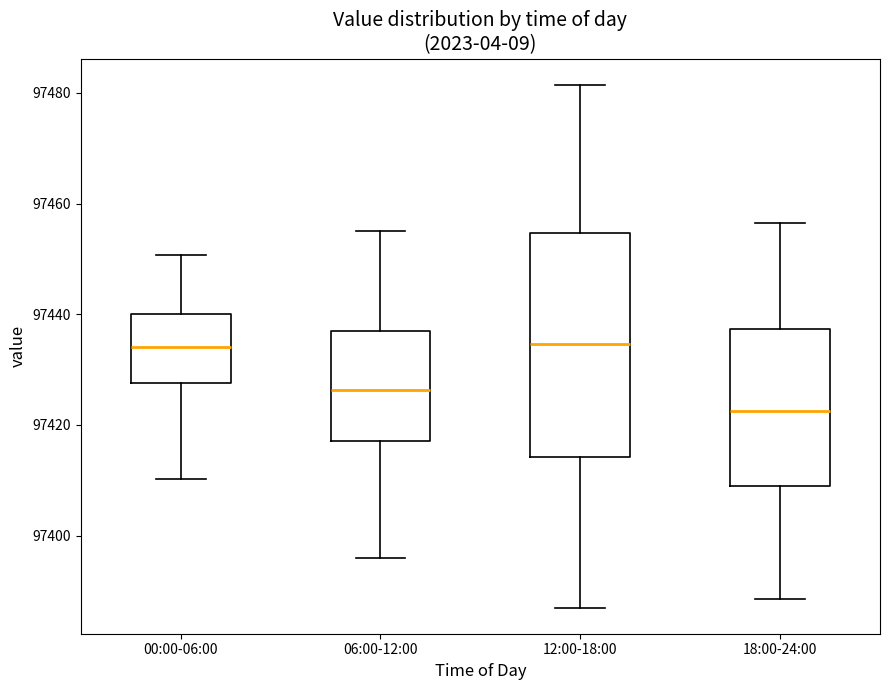

Where does the median line of the box for 18:00-24:00 sit on the y-axis? The values are not printed on the chart, so give them approximately, as read against the axis.

97422